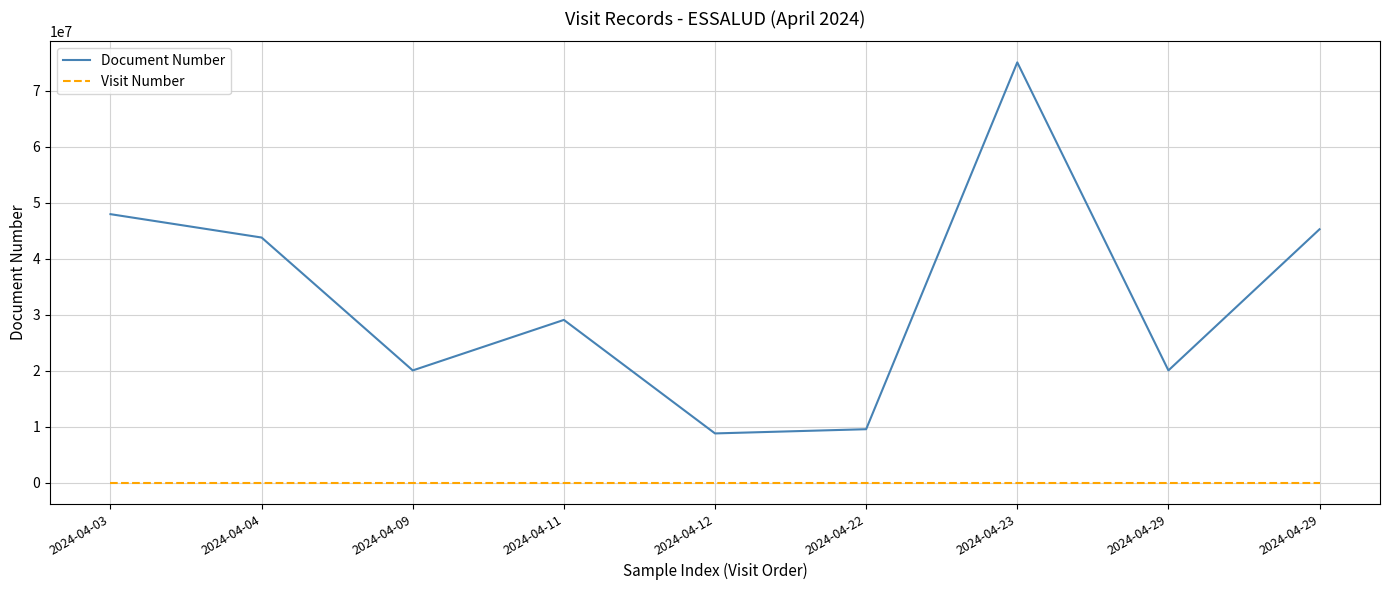

What is the value of the Document Number point at the 8th from the left?

20068936